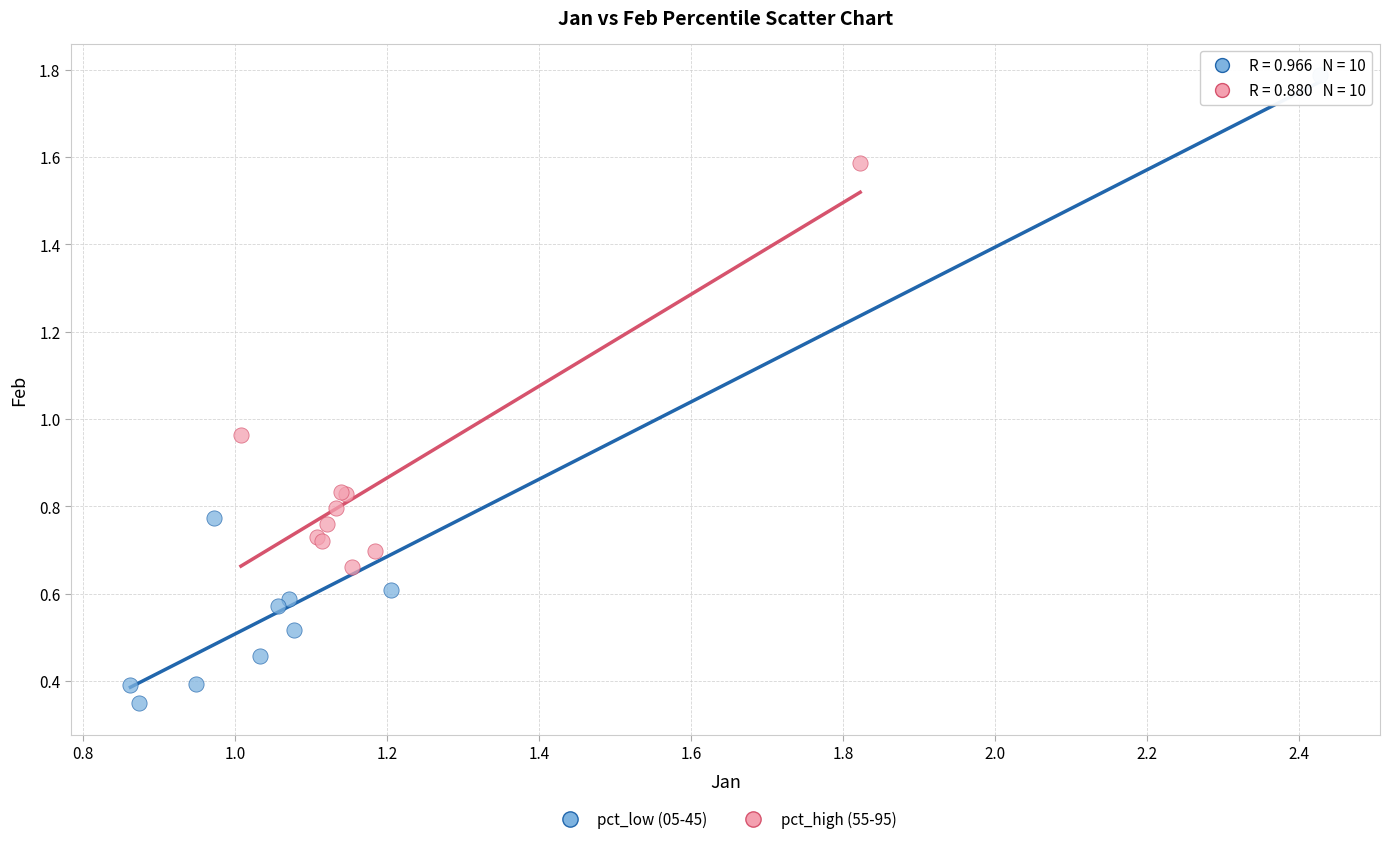

Which series contains the highest Y value?

pct_low (05-45)